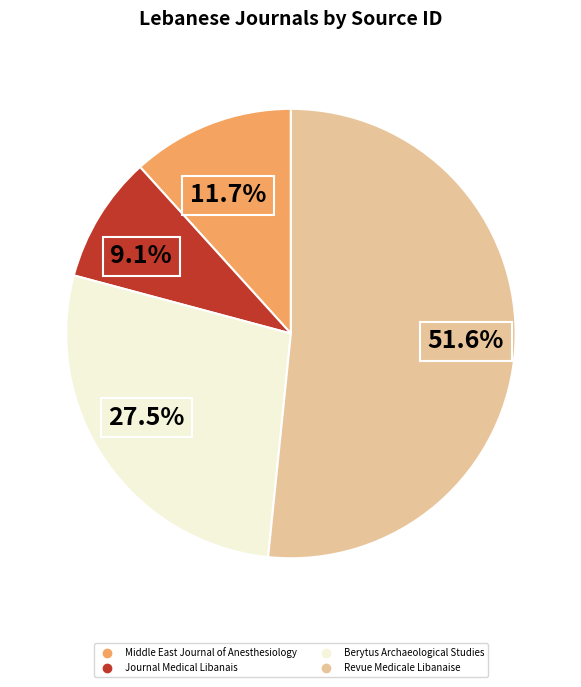

Rank the categories by value from lowest to highest.

Journal Medical Libanais, Middle East Journal of Anesthesiology, Berytus Archaeological Studies, Revue Medicale Libanaise